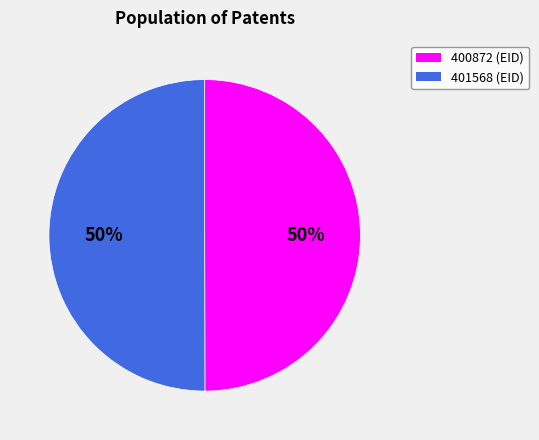

What is the ratio of the value at 401568 to the value at 400872?

1.0